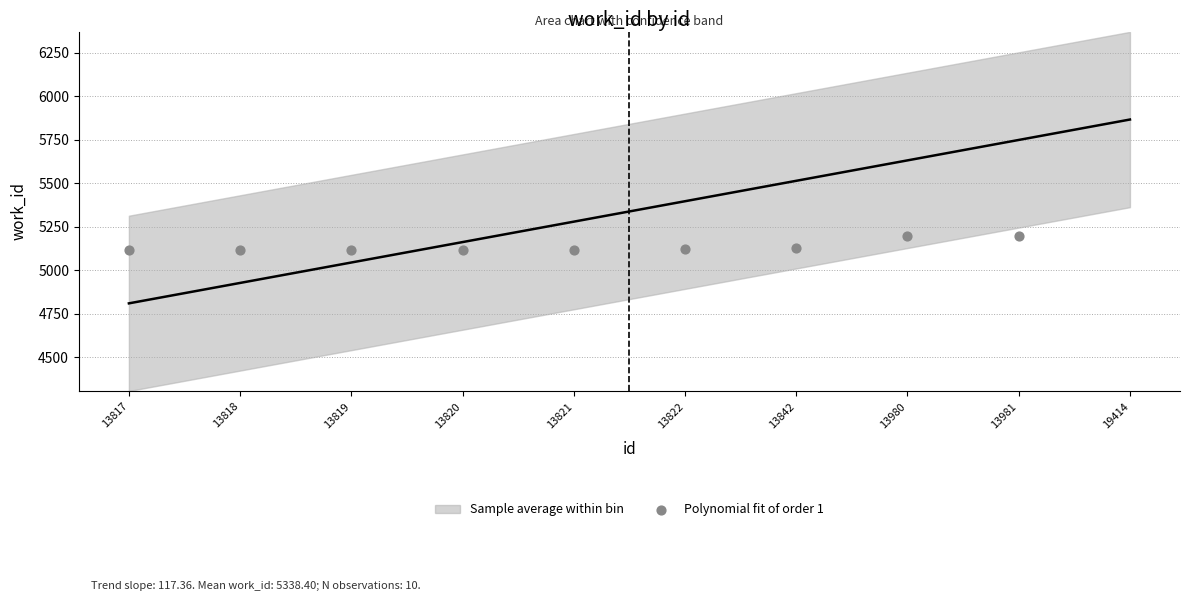

Between 13820 and 13817, which is larger?

13820